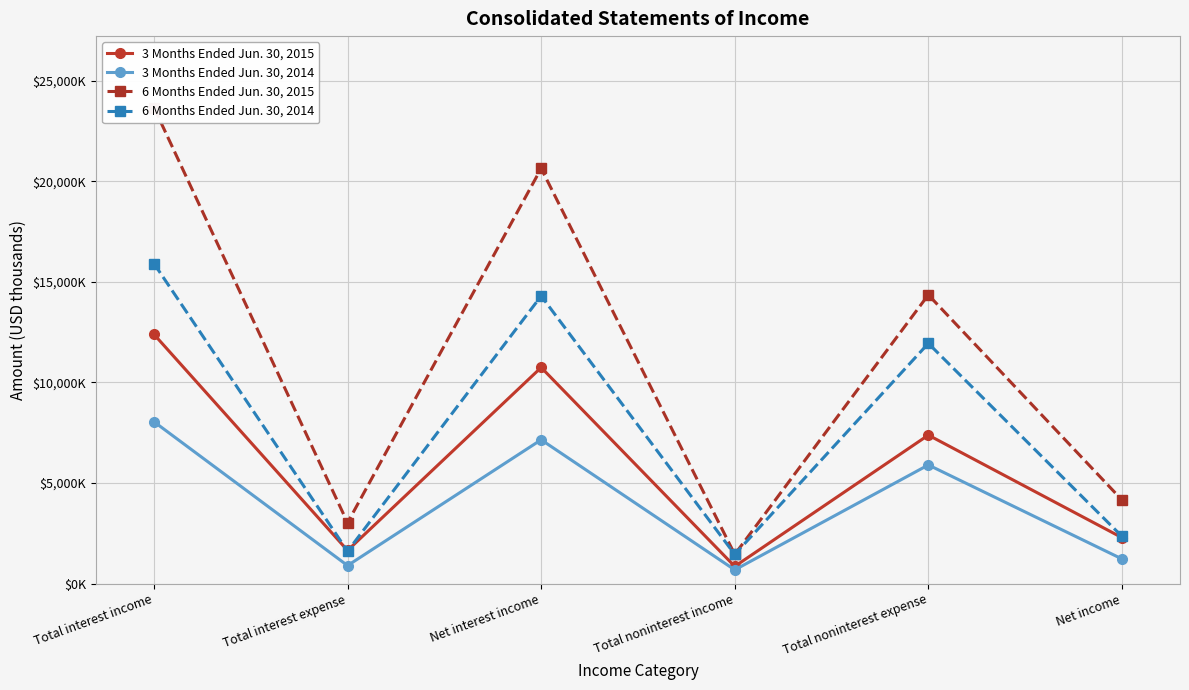

How many data points in 6 Months Ended Jun. 30, 2014 are less than 11939?

3